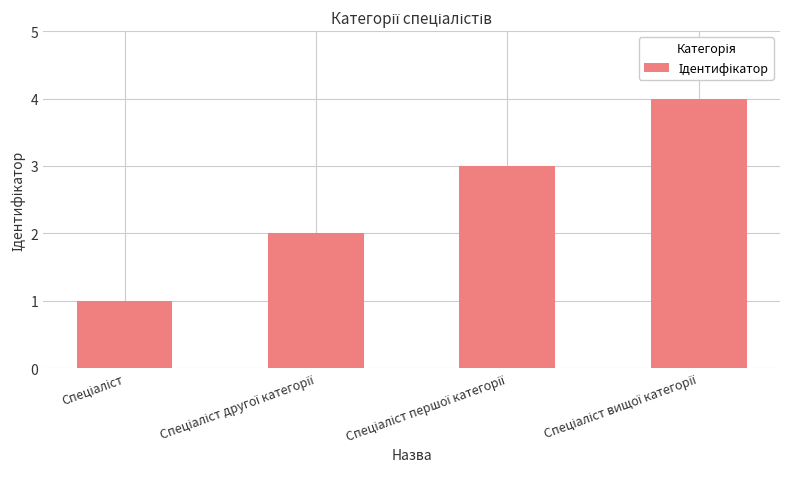

What is the greatest value displayed?

4